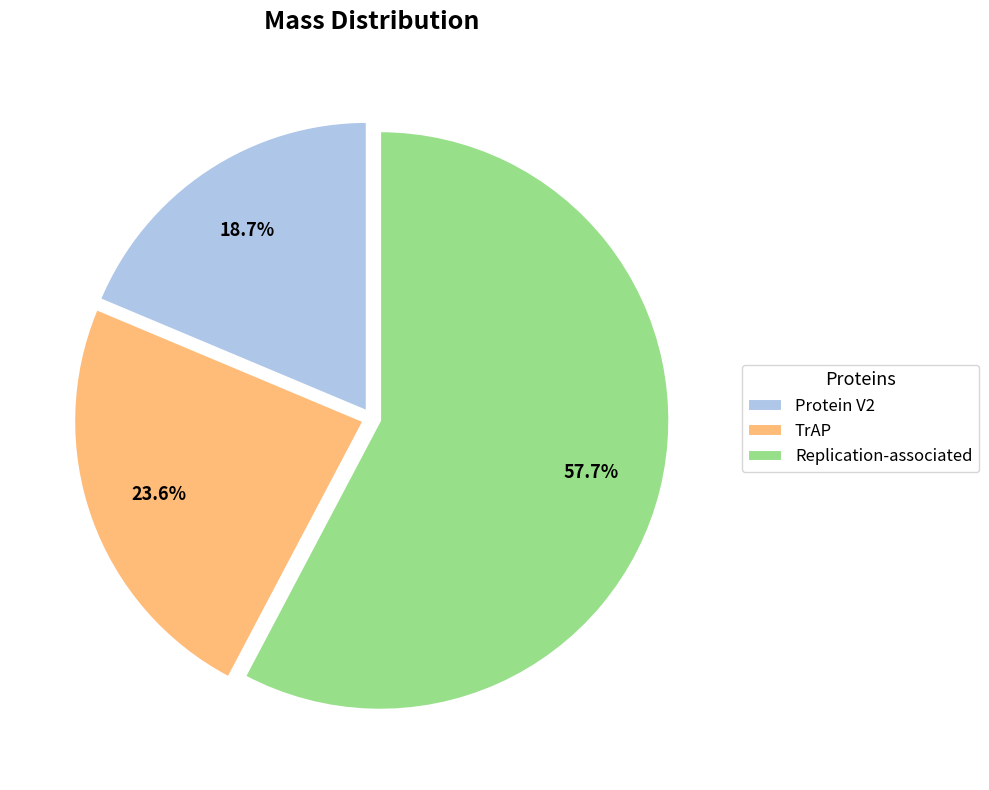

To the nearest percent, what is the difference between the Replication-associated and Protein V2 slice percentages?

39%